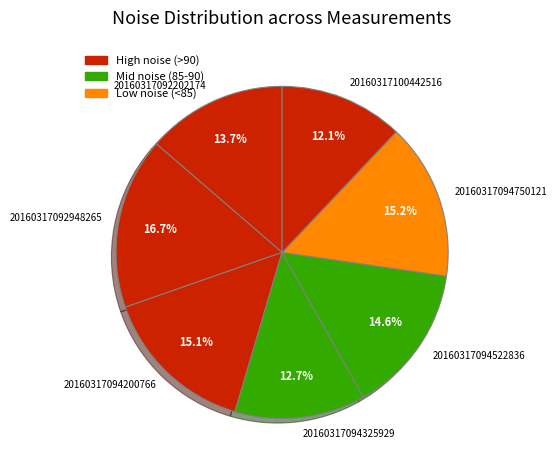

Does 20160317094522836 represent more than half of the total?

No